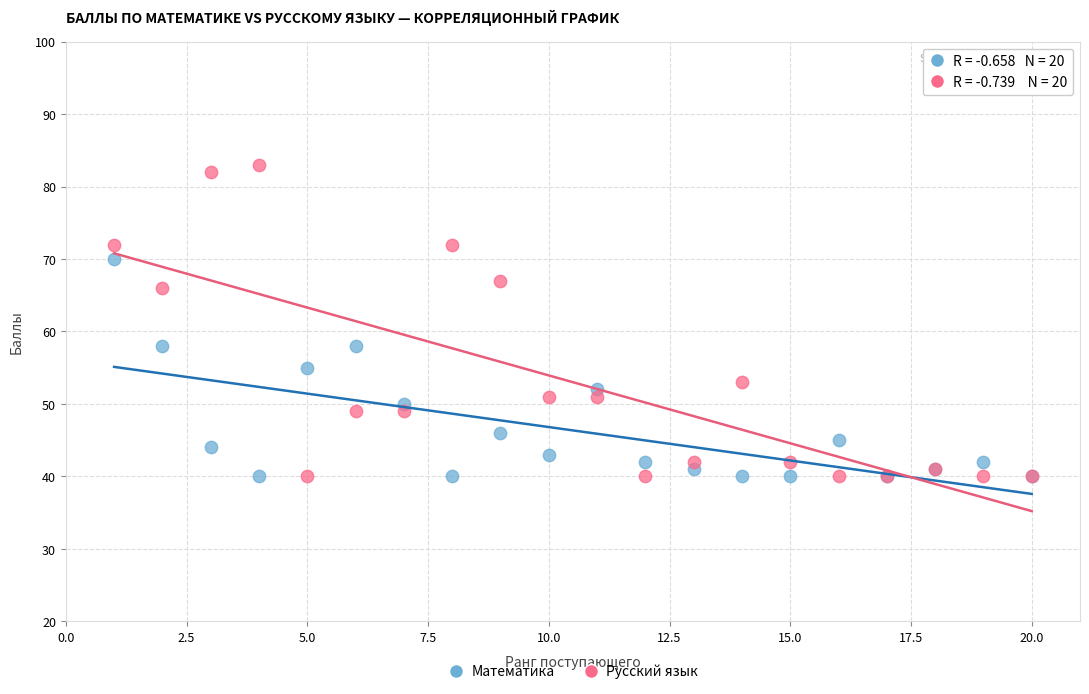

Which series has the largest Y range (max minus min)?

Русский язык